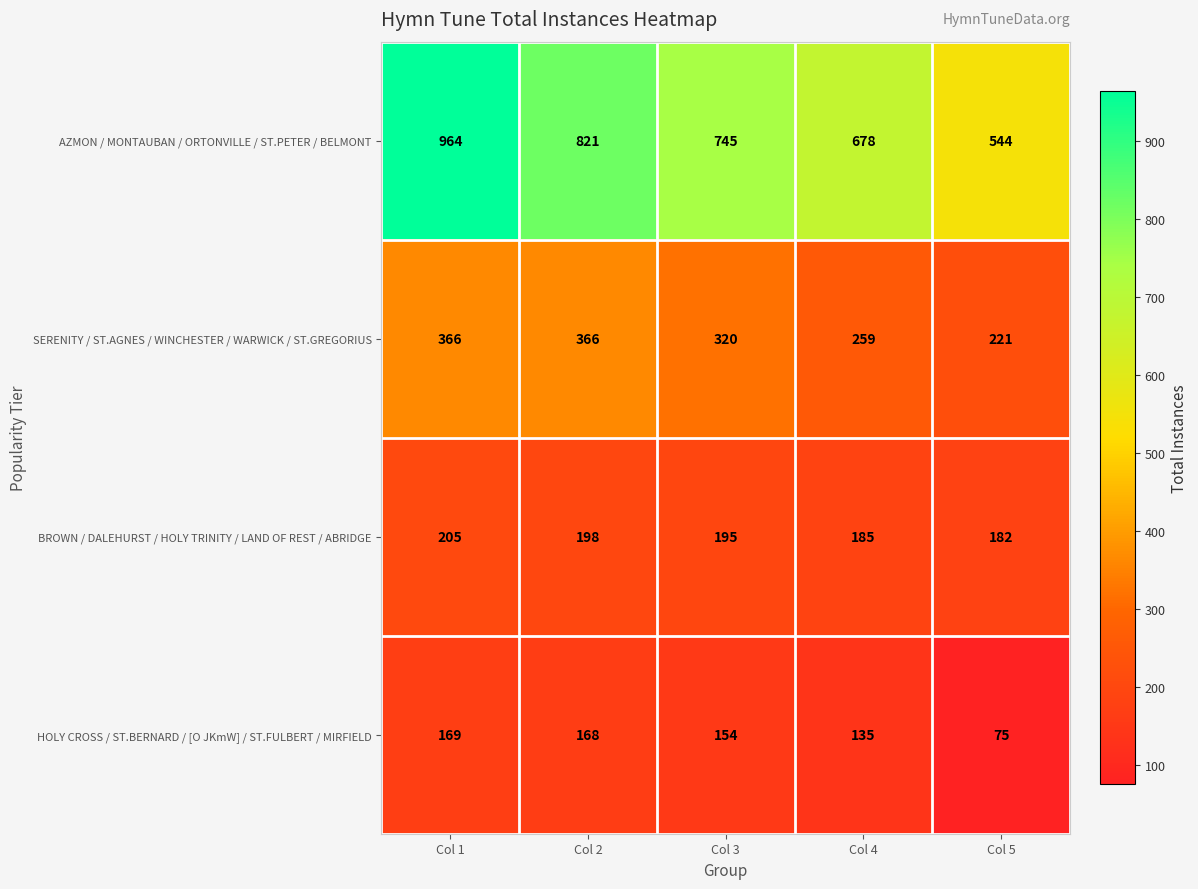

List the series in order of their peak value, lowest first.

HOLY CROSS / ST.BERNARD / [O JKmW] / ST.FULBERT / MIRFIELD, BROWN / DALEHURST / HOLY TRINITY / LAND OF REST / ABRIDGE, SERENITY / ST.AGNES / WINCHESTER / WARWICK / ST.GREGORIUS, AZMON / MONTAUBAN / ORTONVILLE / ST.PETER / BELMONT